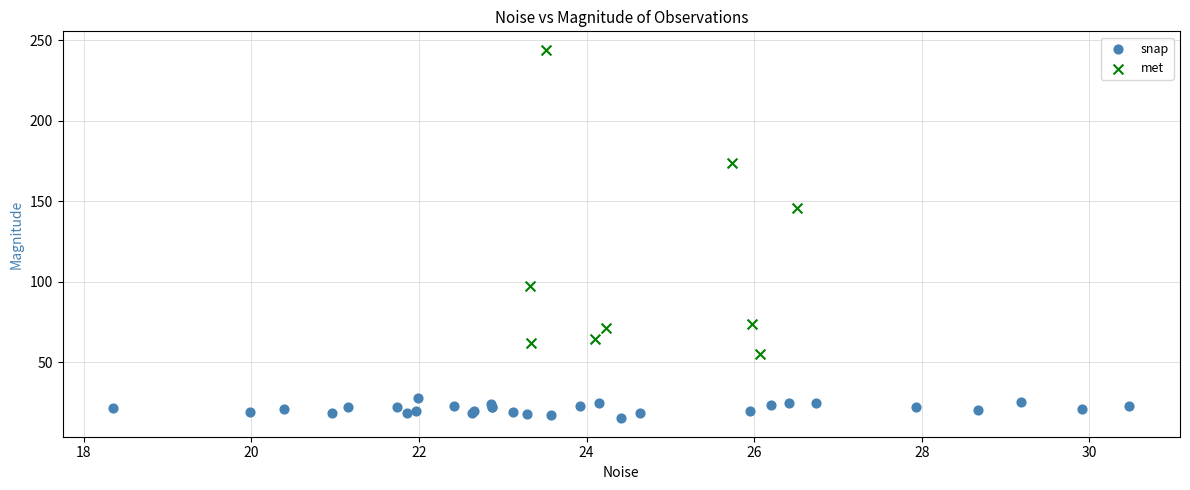

Which series reaches the maximum Y coordinate?

met